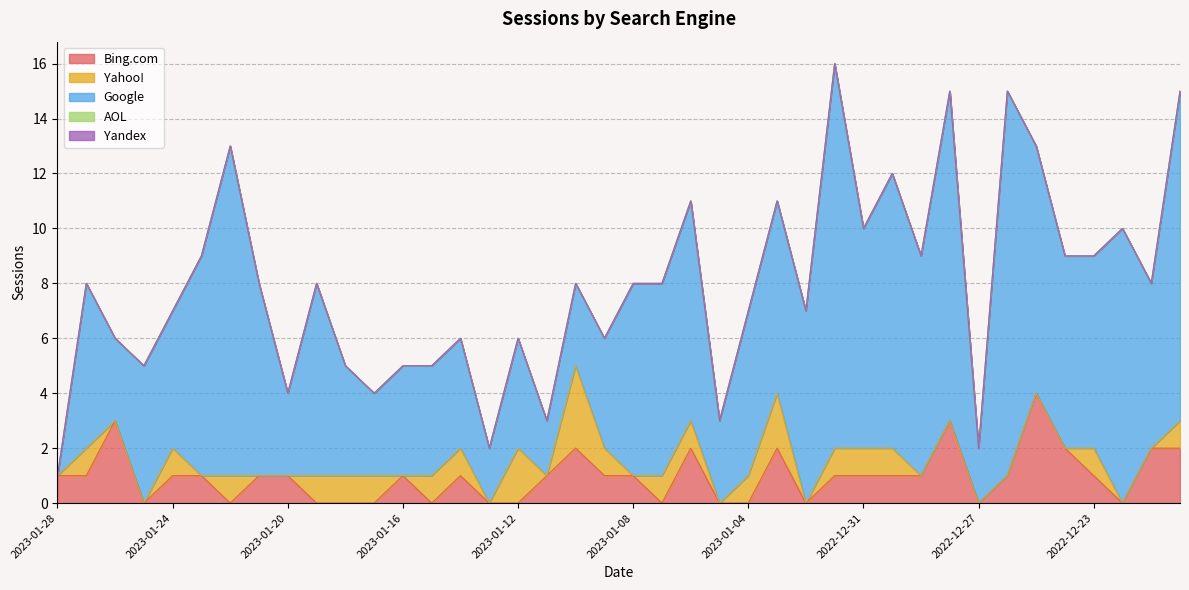

Reading right to left, list all the values displayed in this chart.

Bing.com: 2	2	0	1	2	4	1	0	3	1	1	1	1	0	2	0	0	2	0	1	1	2	1	0	0	1	0	1	0	0	0	1	1	0	1	1	0	3	1	1
Yahoo!: 1	0	0	1	0	0	0	0	0	0	1	1	1	0	2	1	0	1	1	0	1	3	0	2	0	1	1	0	1	1	1	0	0	1	0	1	0	0	1	0
Google: 12	6	10	7	7	9	14	2	12	8	10	8	14	7	7	6	3	8	7	7	4	3	2	4	2	4	4	4	3	4	7	3	7	12	8	5	5	3	6	0
AOL: 0	0	0	0	0	0	0	0	0	0	0	0	0	0	0	0	0	0	0	0	0	0	0	0	0	0	0	0	0	0	0	0	0	0	0	0	0	0	0	0
Yandex: 0	0	0	0	0	0	0	0	0	0	0	0	0	0	0	0	0	0	0	0	0	0	0	0	0	0	0	0	0	0	0	0	0	0	0	0	0	0	0	0